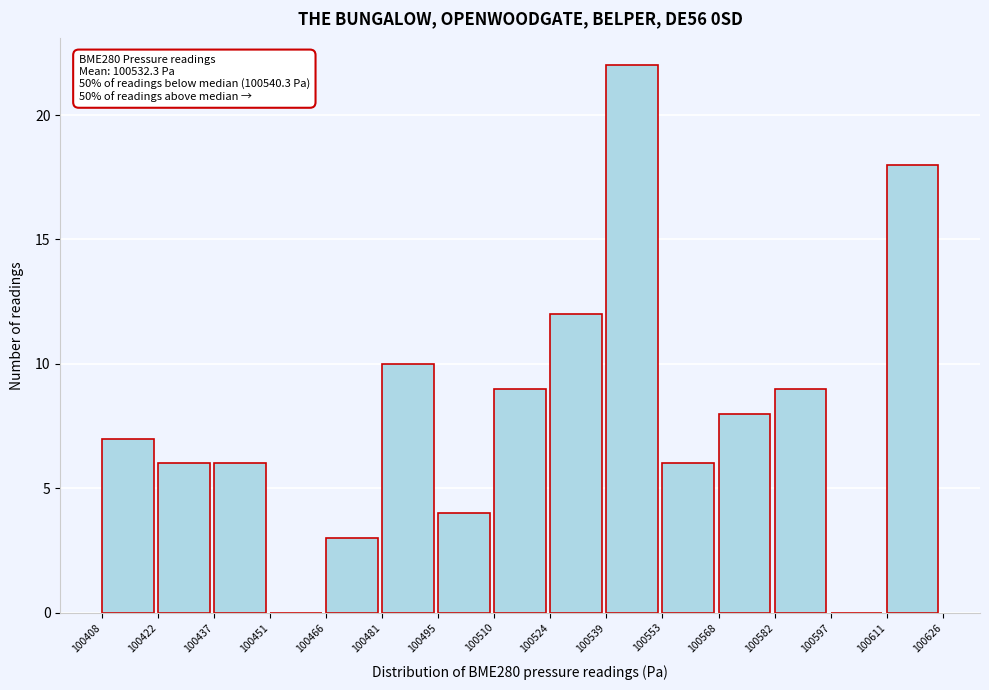

Which range on the x-axis has the tallest bar?

100539 to 100553